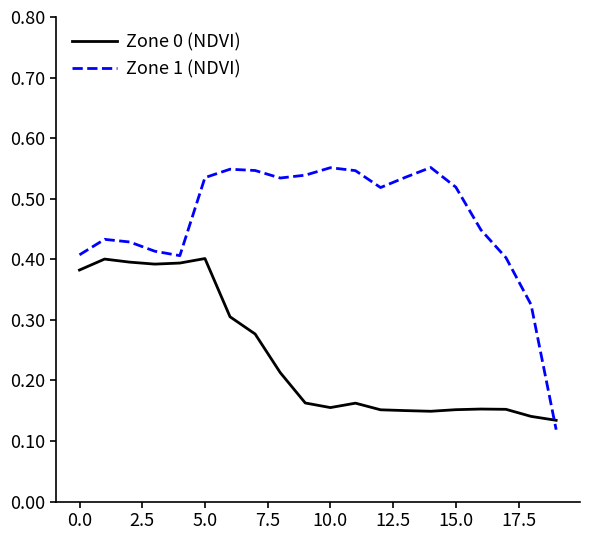

How many lines are shown in the chart?

2